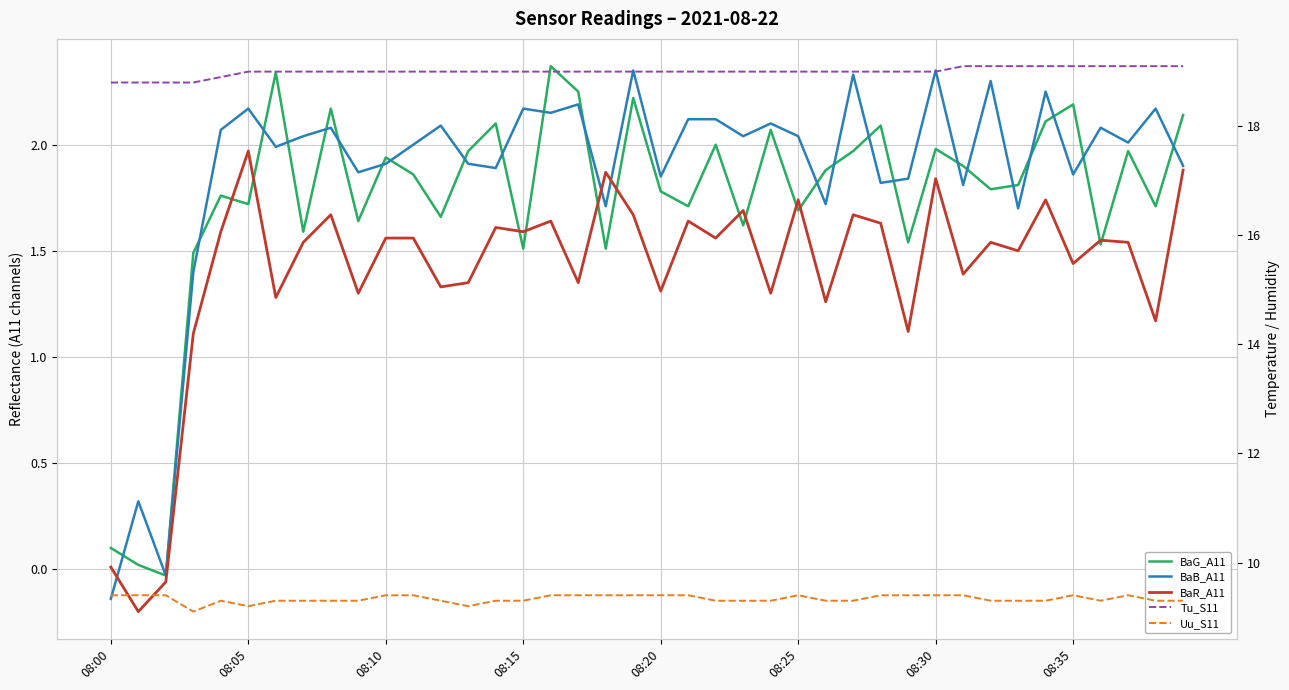

Rank the series by their maximum value, from lowest to highest.

BaR_A11, BaB_A11, BaG_A11, Uu_S11, Tu_S11